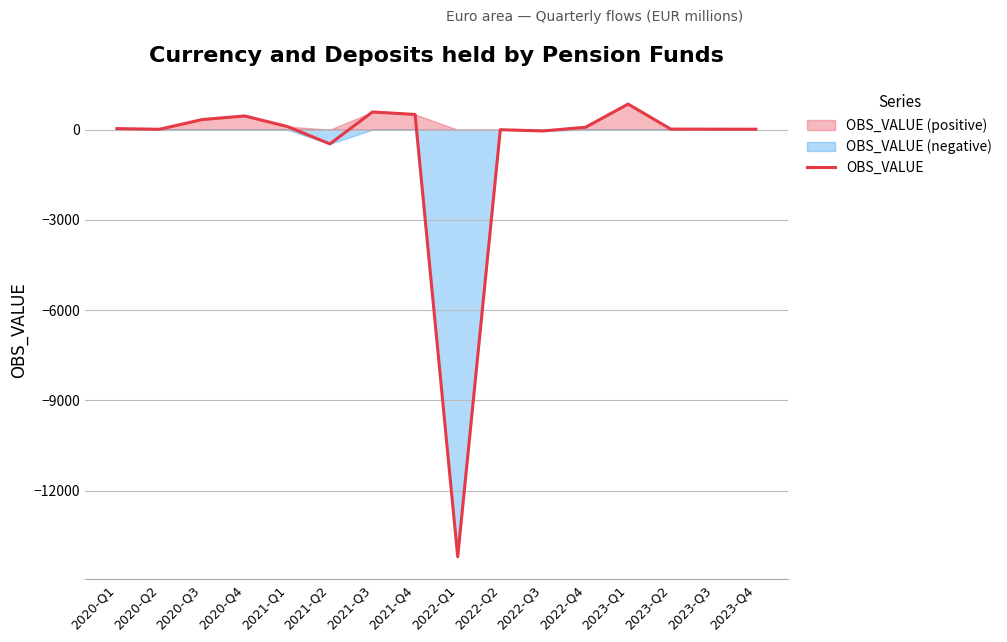

What position from the right is 2021-Q3?

10